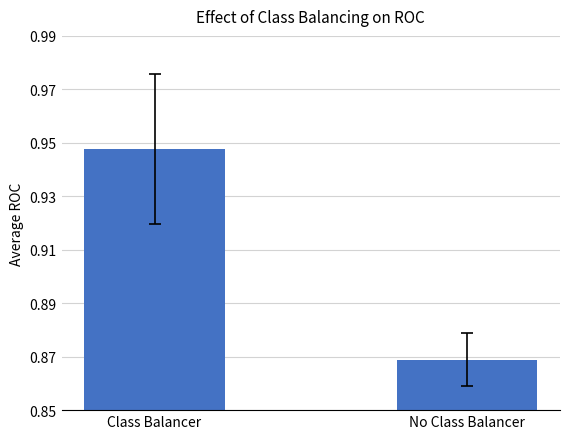

Which has a higher value, No Class Balancer or Class Balancer?

Class Balancer